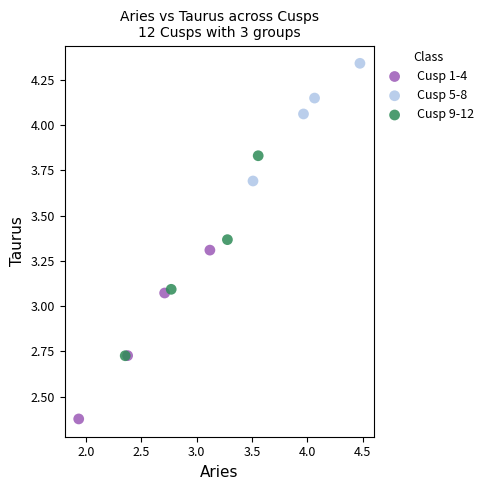

What are all the series names shown in the legend?

Cusp 1-4, Cusp 5-8, Cusp 9-12